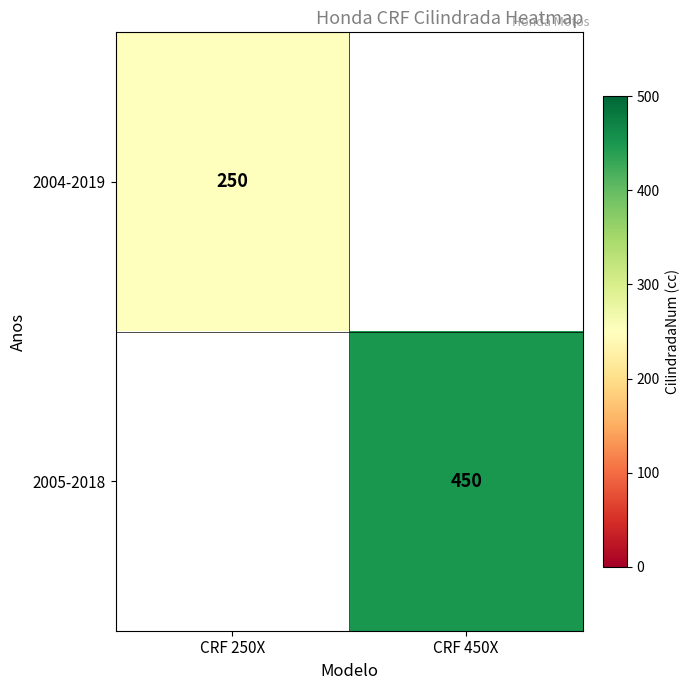

Is it true that 2005-2018 equals 759 at CRF 450X?

False